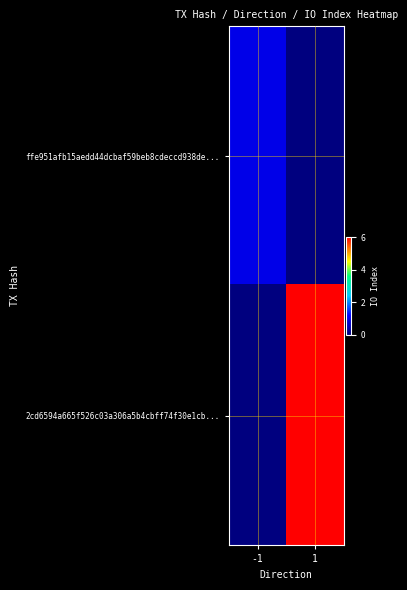

Reading right to left, extract all data points from this chart.

ffe951afb15aedd44dcbaf59beb8cdeccd938de...: 1=0	-1=1
2cd6594a665f526c03a306a5b4cbff74f30e1cb...: 1=6	-1=0